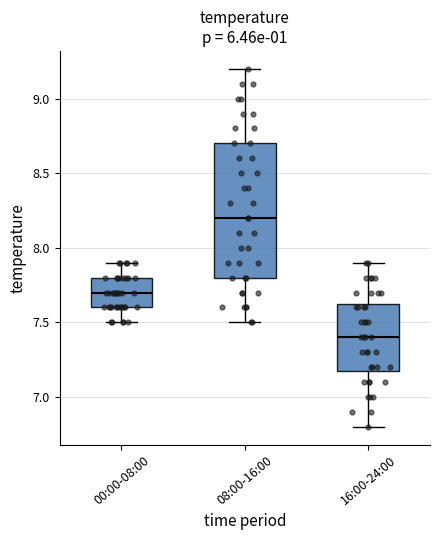

Reading left to right, read every box against the y-axis: the position of its median line, the range the box covers, and the ends of its whiskers. The values are not printed on the chart, so give them approximately, as read against the axis.

00:00-08:00: median 7.70, box 7.60 to 7.80, whiskers 7.50 to 7.90
08:00-16:00: median 8.20, box 7.80 to 8.70, whiskers 7.50 to 9.20
16:00-24:00: median 7.40, box 7.20 to 7.65, whiskers 6.80 to 7.90